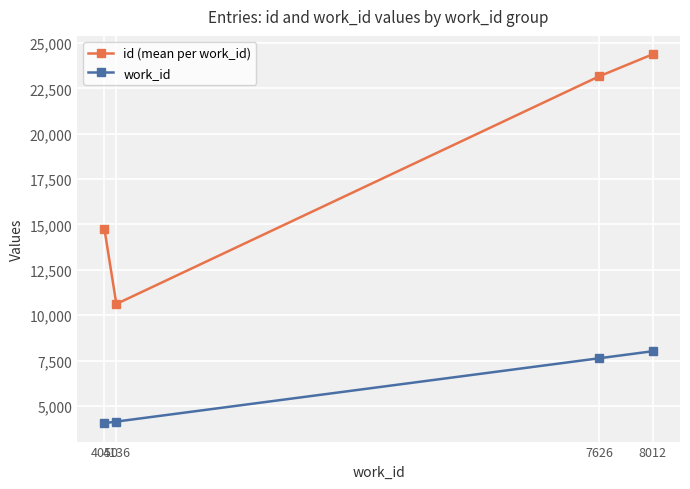

What is the value of the id (mean per work_id) point at the 2nd from the left?

10617.2